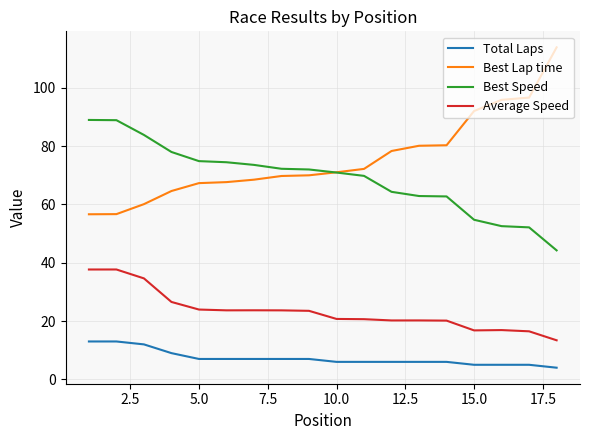

Which series has the widest spread of values?

Best Lap time